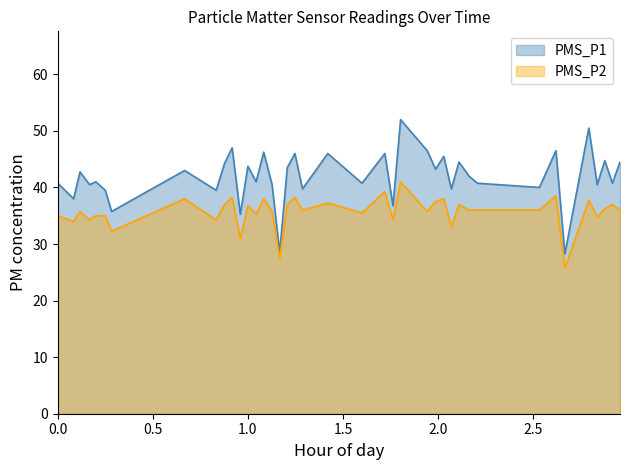

Between 00:15 and 01:25, which series saw the biggest shift?

PMS_P1